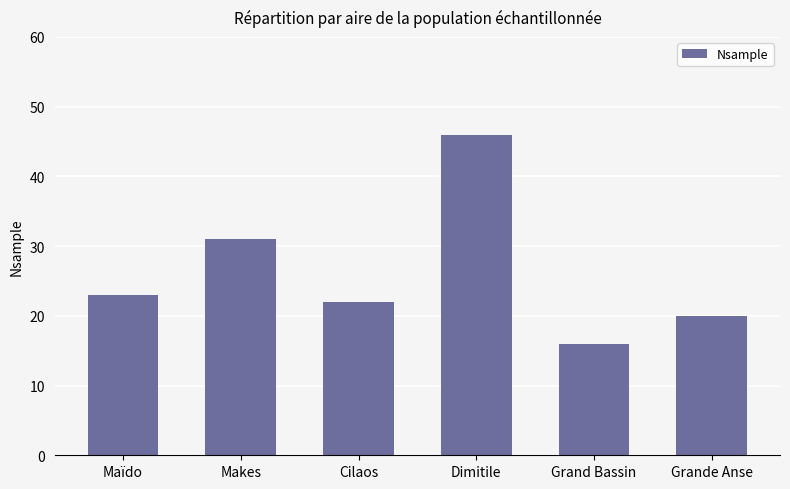

Read the value at Maïdo, to the nearest 5.

25